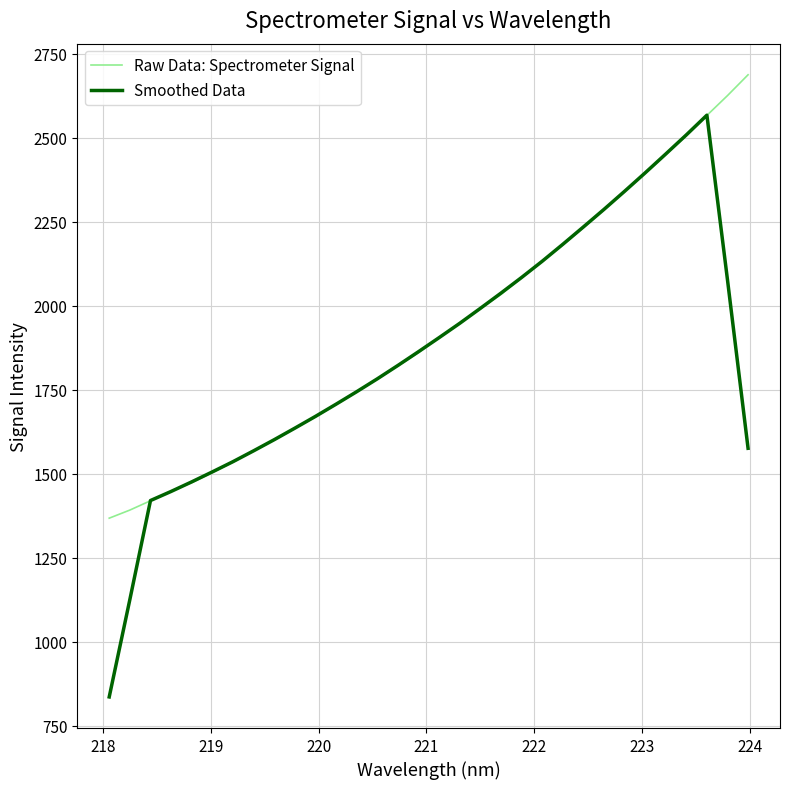

List the series in order of their peak value, lowest first.

Smoothed Data, Raw Data: Spectrometer Signal